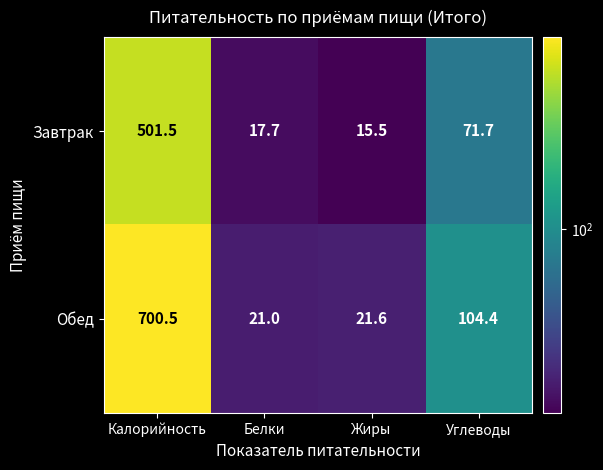

The value of Завтрак at Жиры is 20.6. True or false?

False